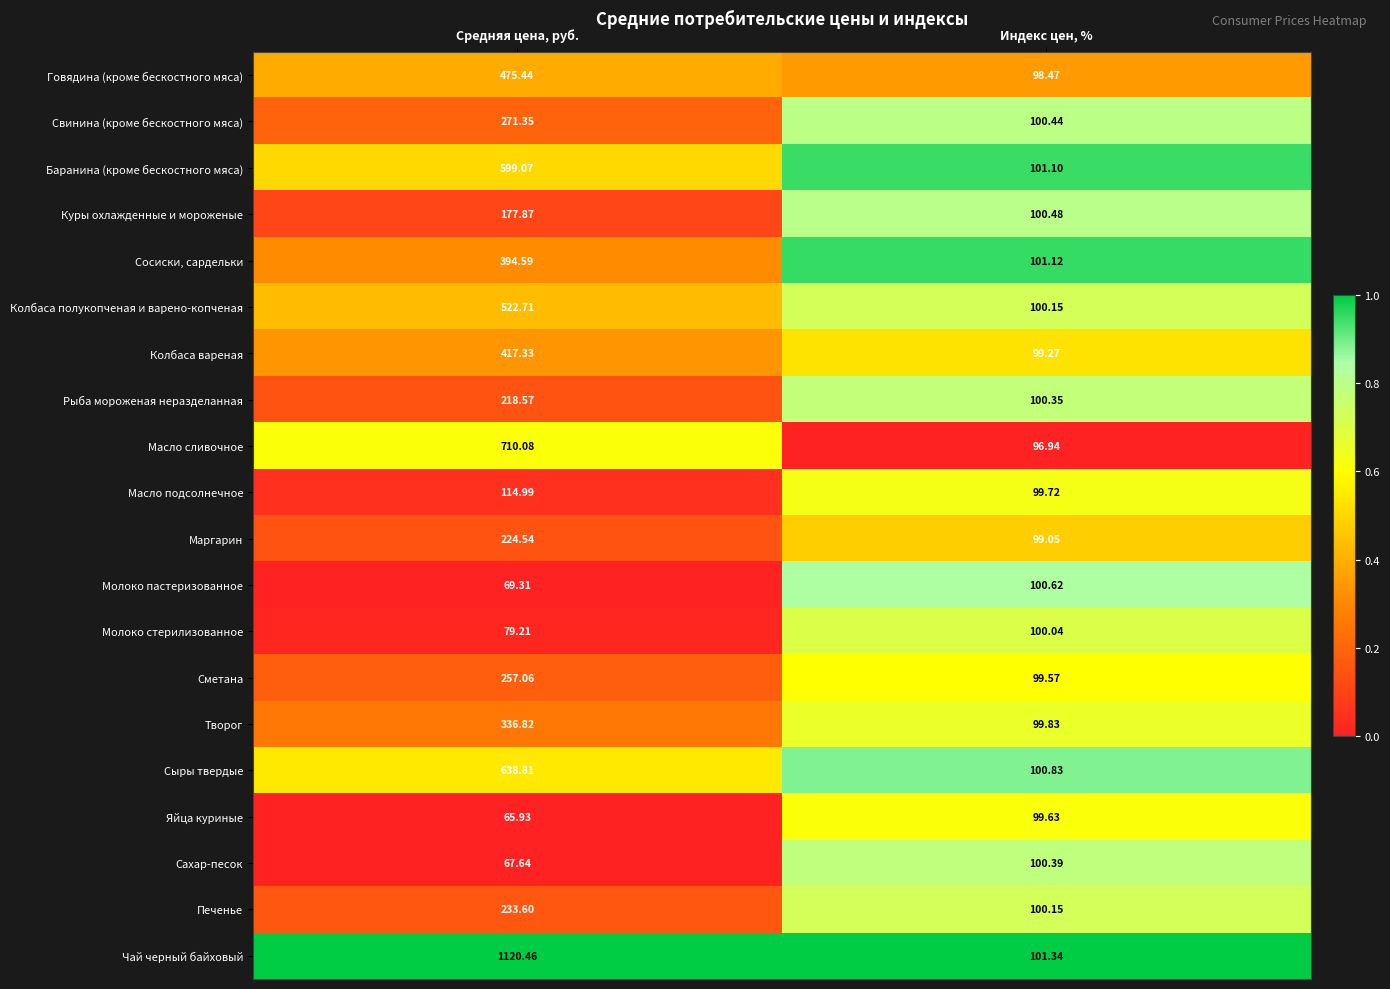

Which category has the highest value across all series?

Средняя цена, руб.